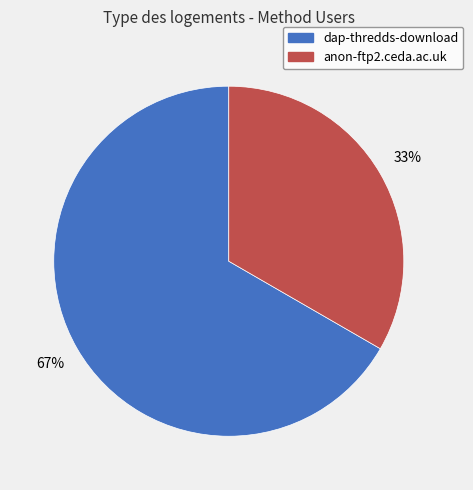

Does anon-ftp2.ceda.ac.uk represent more than half of the total?

No